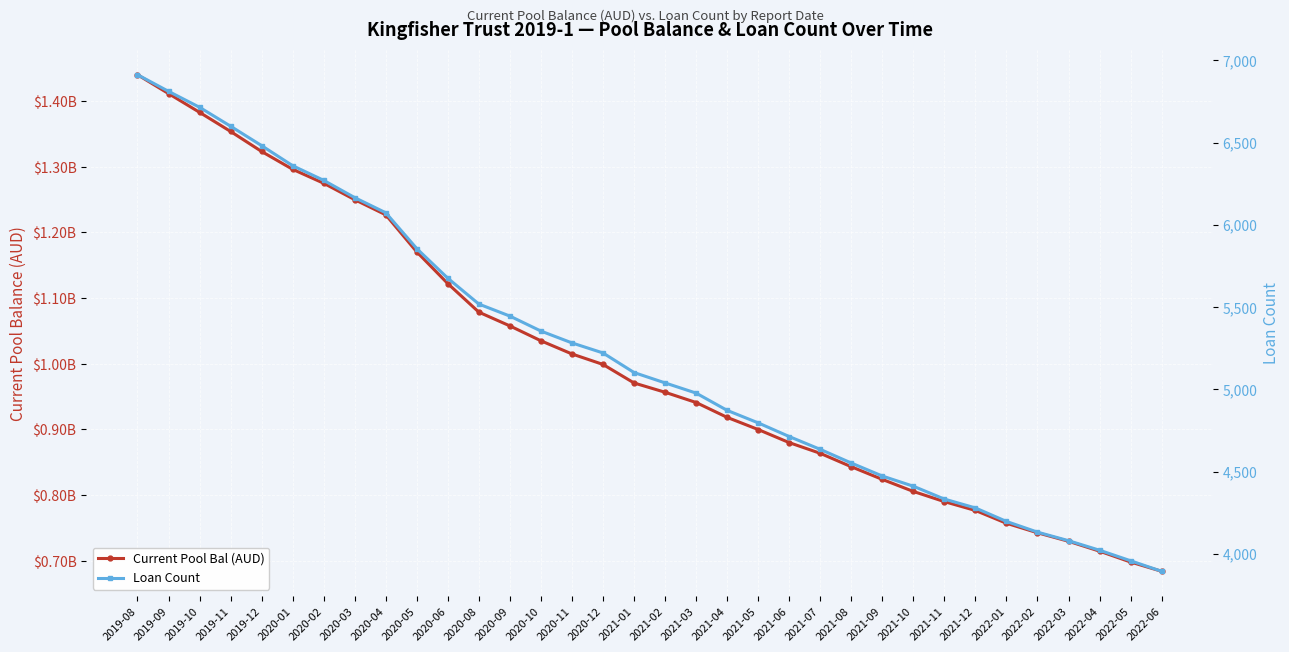

Which has a higher value, 2020-11 or 2021-10?

2020-11